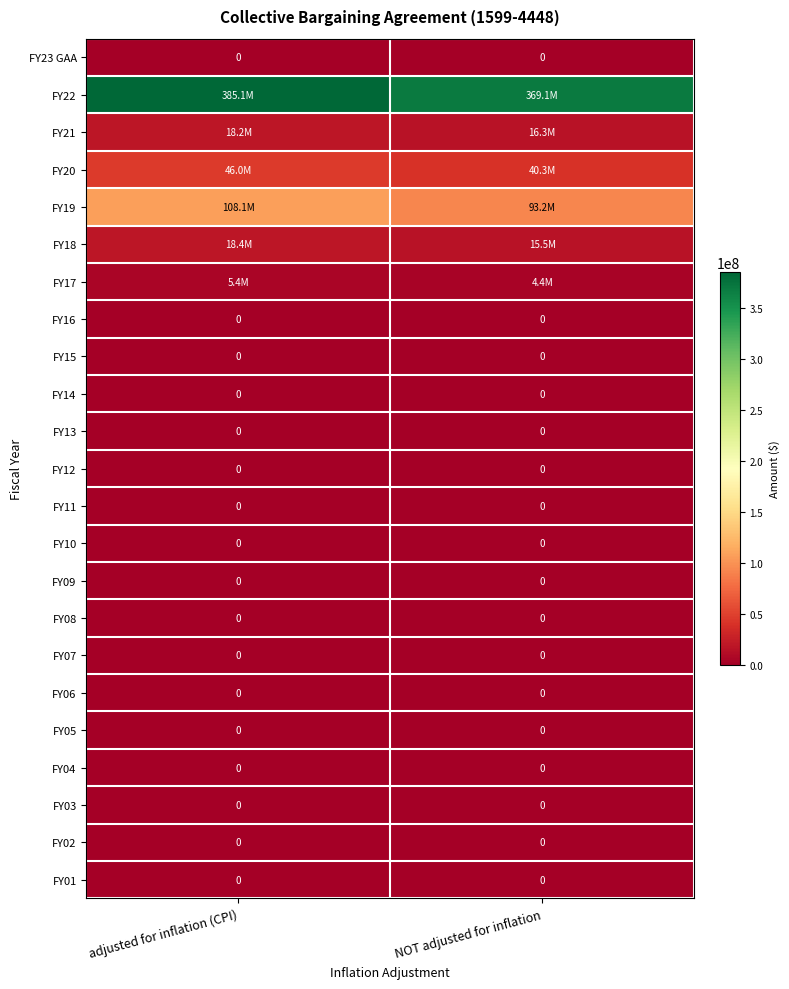

The FY16 series shows 0 at NOT adjusted for inflation. True or false?

True